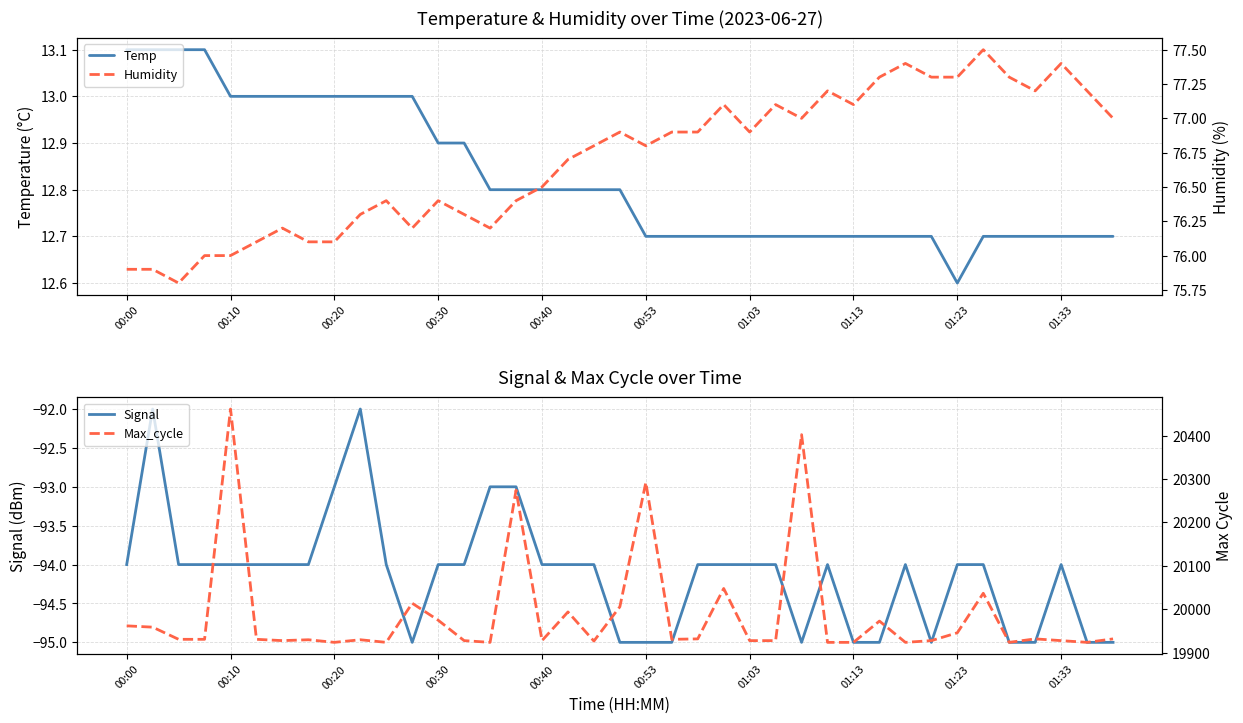

The value of Temp at 15 is 5.8. True or false?

False